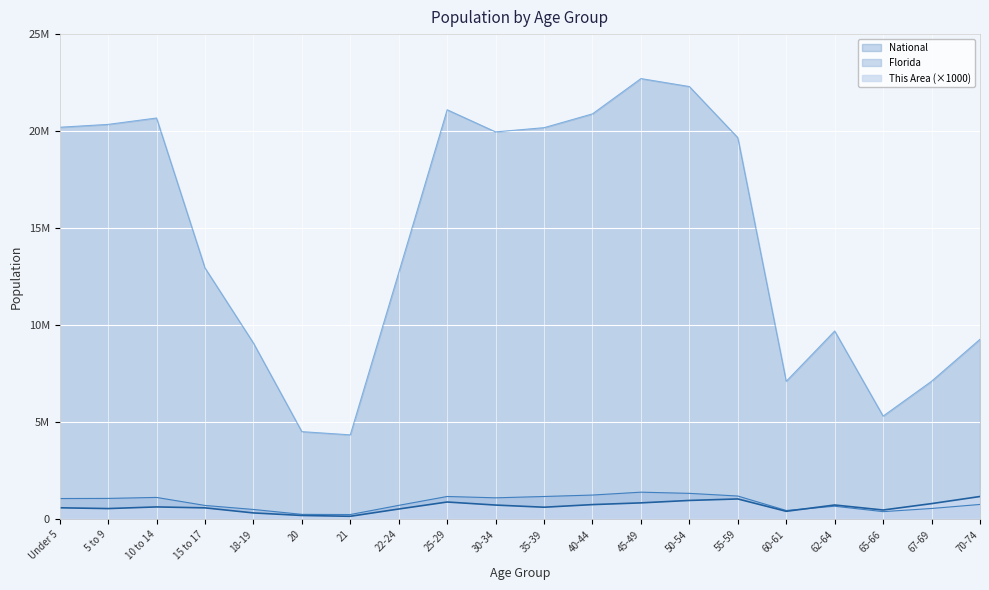

Where is This Area nearest to the value 668500?

10 to 14